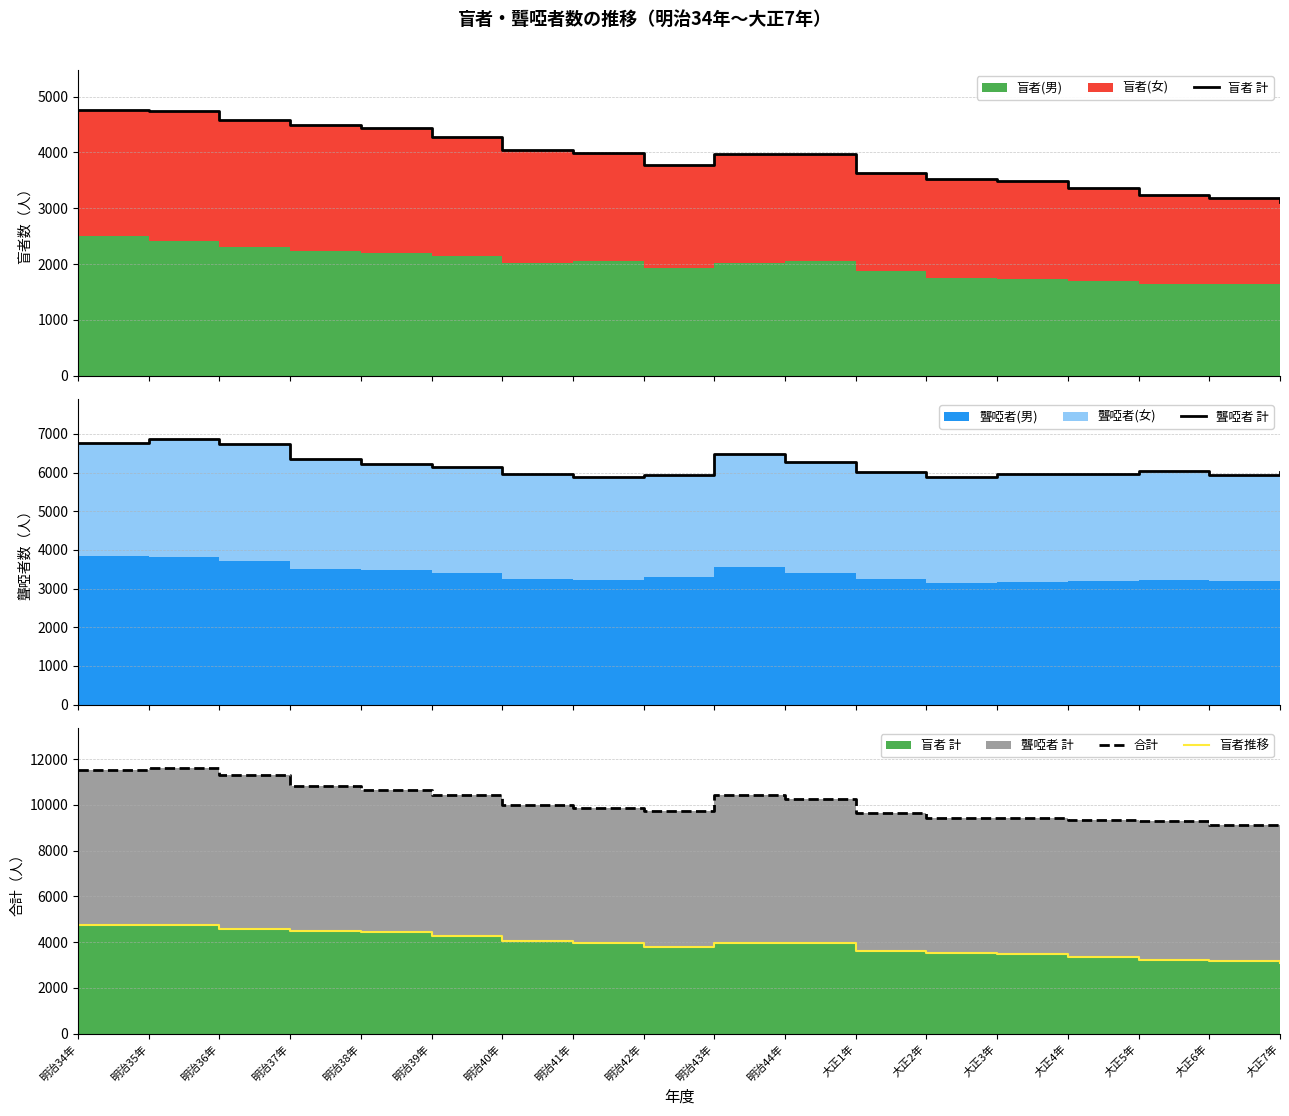

How many interior local valleys does the 聾啞者 計 series have?

3